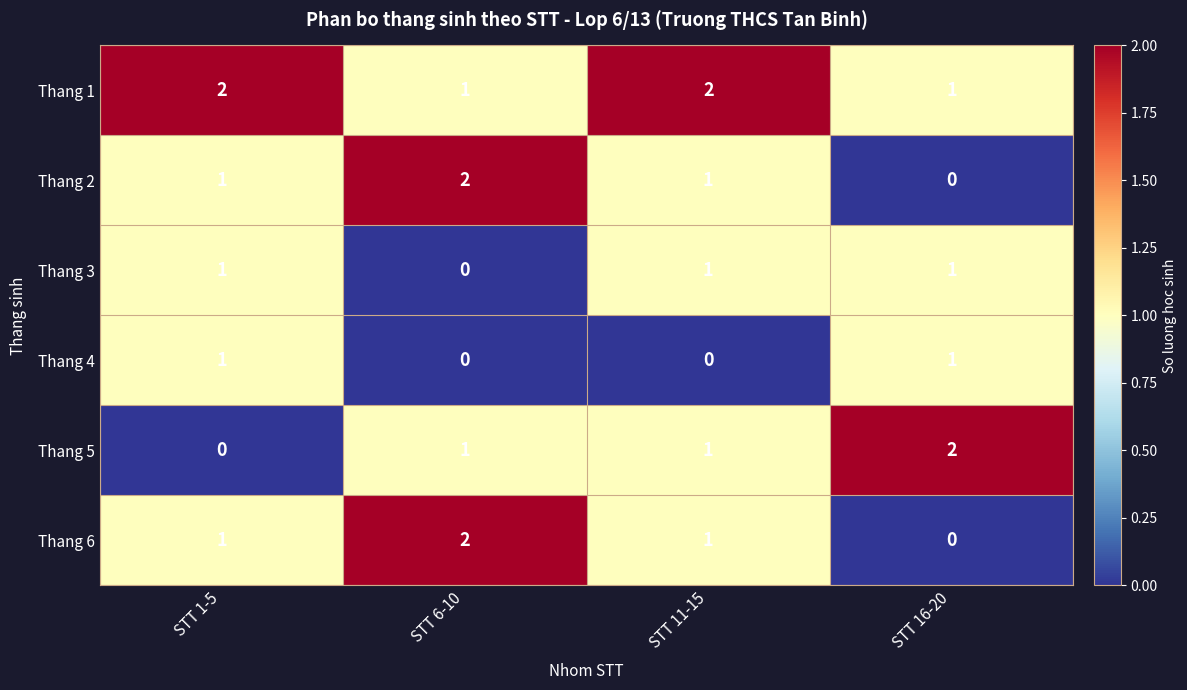

Which series has the largest total across all categories?

Thang 1